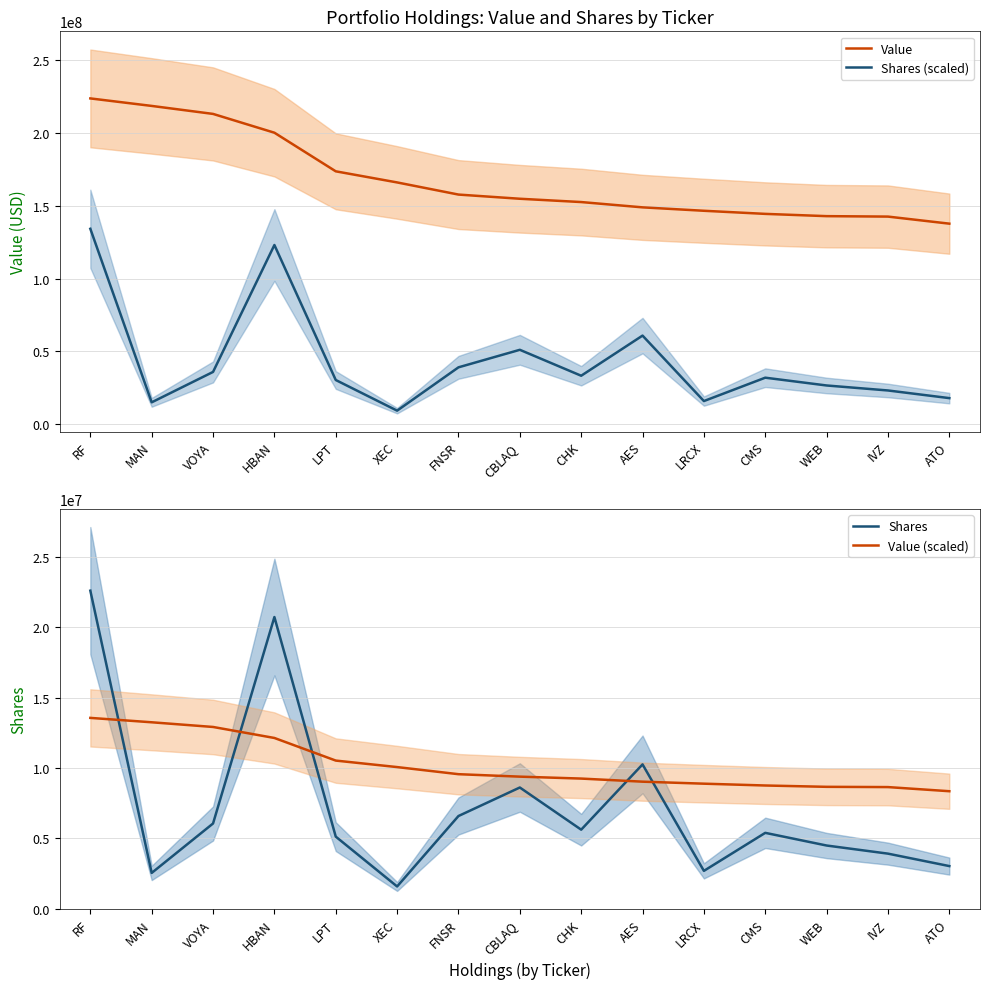

Reading right to left, list all the values displayed in this chart.

Value: 137706000.0	142550000.0	142855000.0	144412000.0	146542000.0	148890000.0	152527000.0	154791000.0	157663000.0	165995000.0	173616000.0	200111000.0	213010000.0	218492000.0	223642000.0
Shares (scaled): 17990897.5	23238776.2	26665762.5	32011237.5	15970332.3	60890004.6	33349287.1	51143176.1	39112604.0	9389145.3	30417355.8	123052998.4	35960201.3	15100551.7	134185200.0
Shares: 3031838.0	3916214.0	4493732.0	5394555.0	2691331.0	10261224.0	5620044.0	8618682.0	6591282.0	1582265.0	5125953.0	20736973.0	6060037.0	2544755.0	22612979.0
Value (scaled): 8354270.4	8648143.4	8666647.0	8761106.2	8890327.9	9032775.0	9253422.5	9390773.6	9565010.4	10070491.5	10532838.1	12140221.9	12922771.2	13255350.1	13567787.4